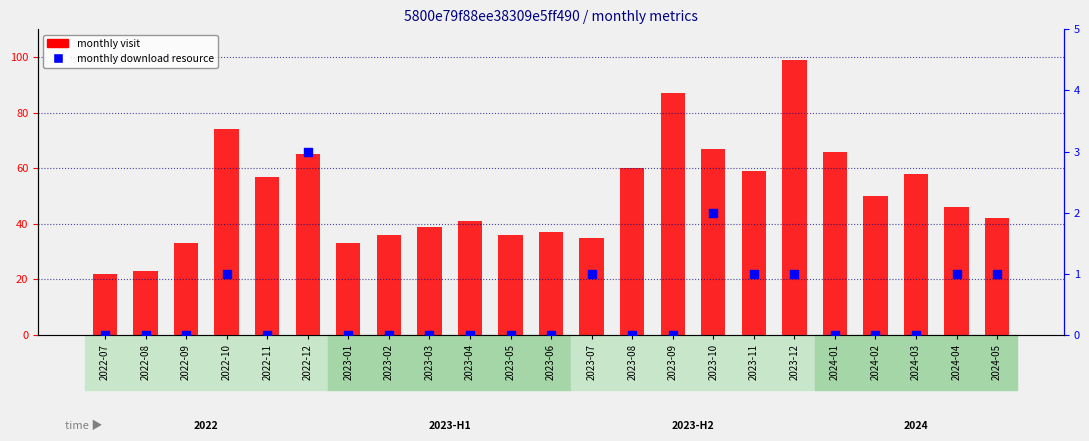

Which series has the largest total across all categories?

monthly visit